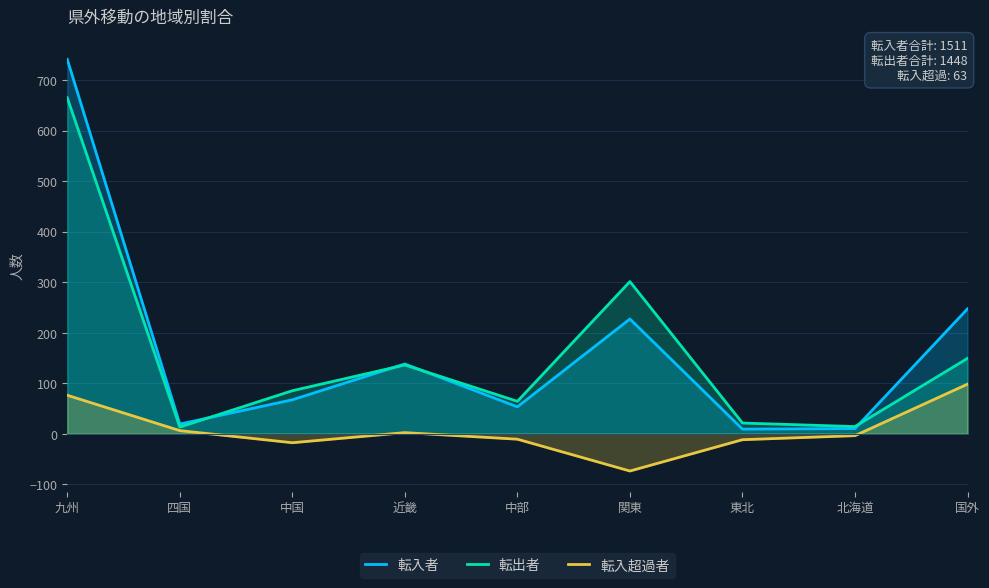

Which series changed the most between 中国 and 中部?

転出者